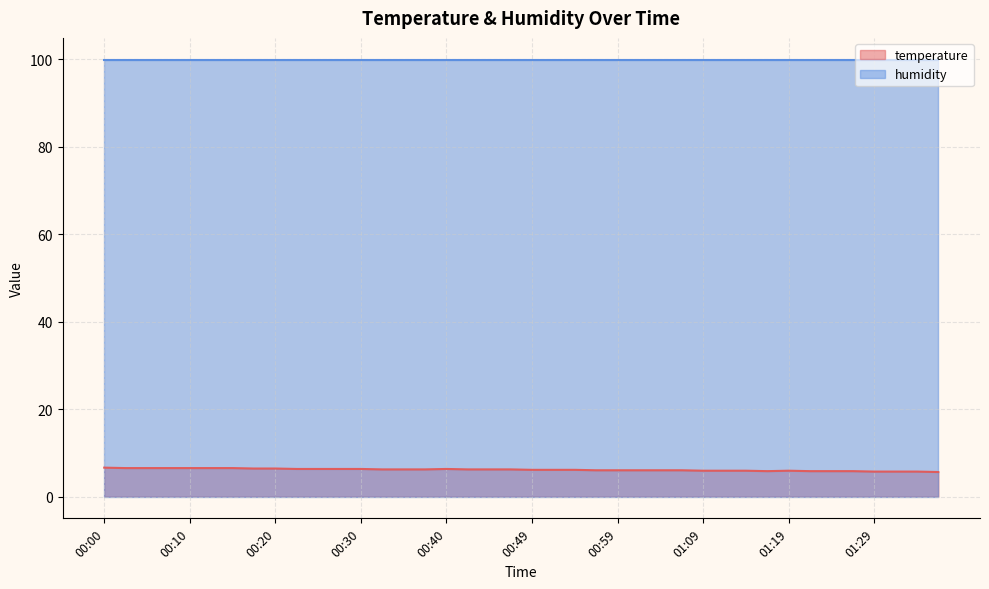

What is the label of the 36th point from the left?

01:27